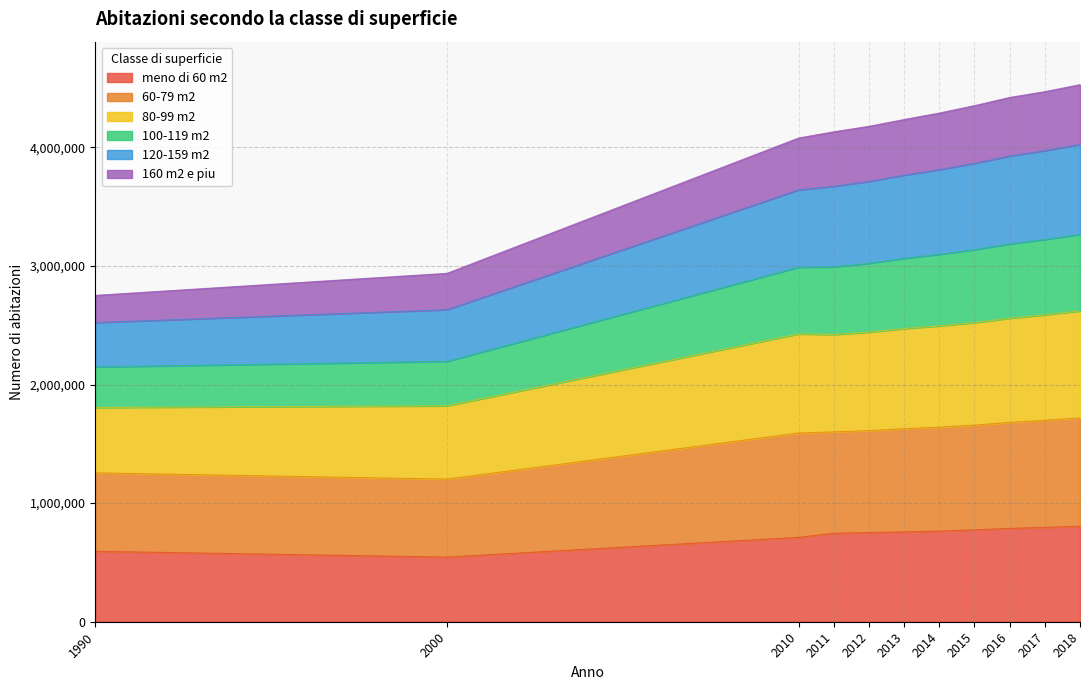

Does the chart have visible grid lines?

Yes